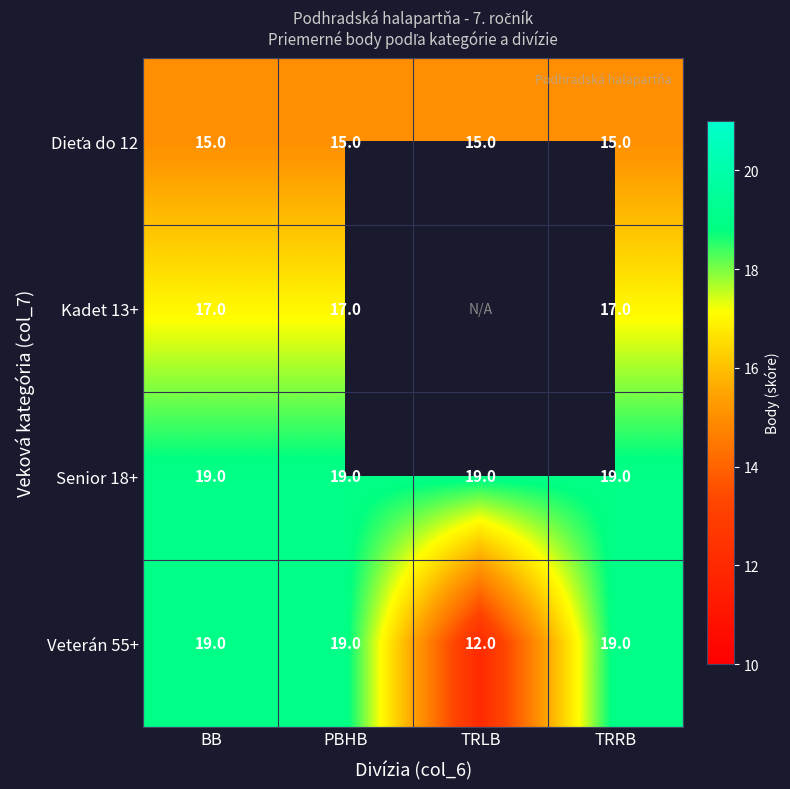

What value does the Senior 18+ series have at PBHB?

19